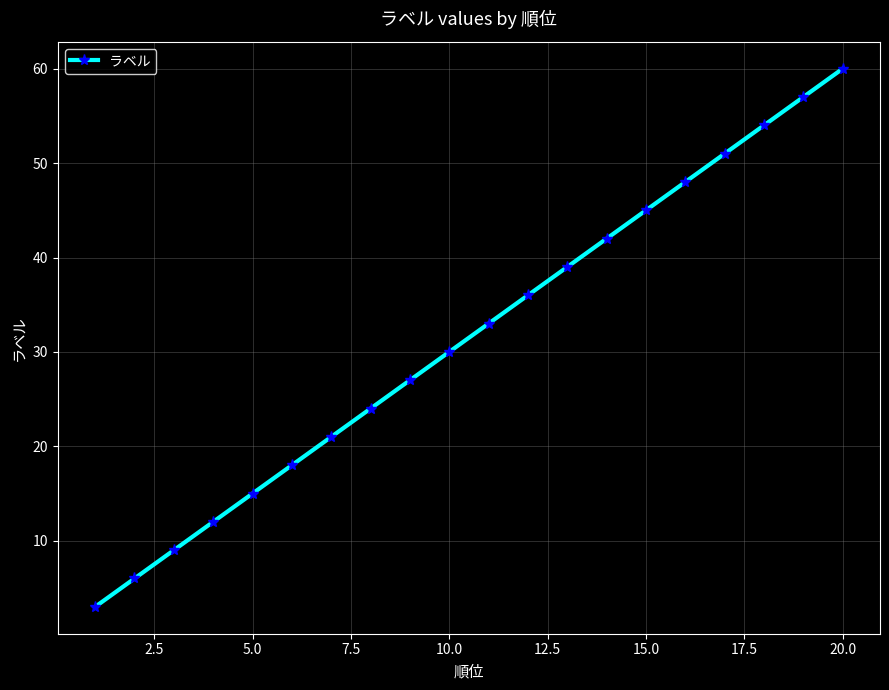

What is the average value?

32